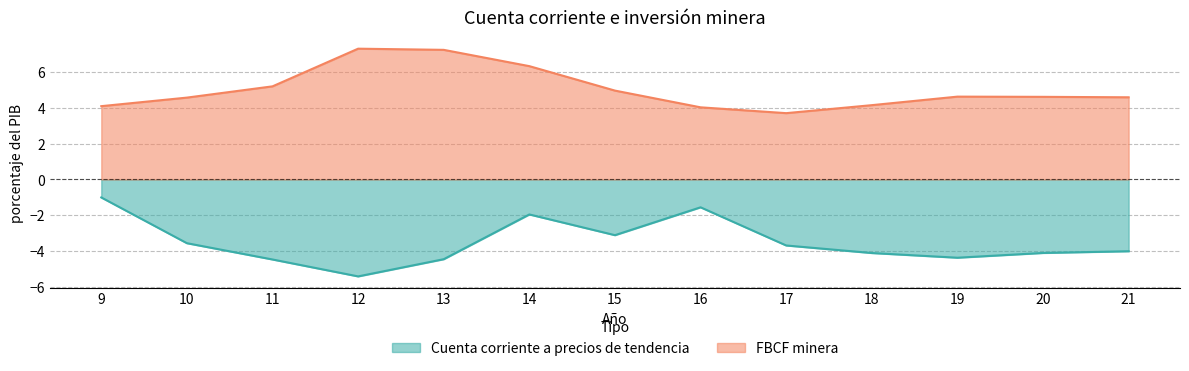

What is the minimum value for FBCF minera?

3.7